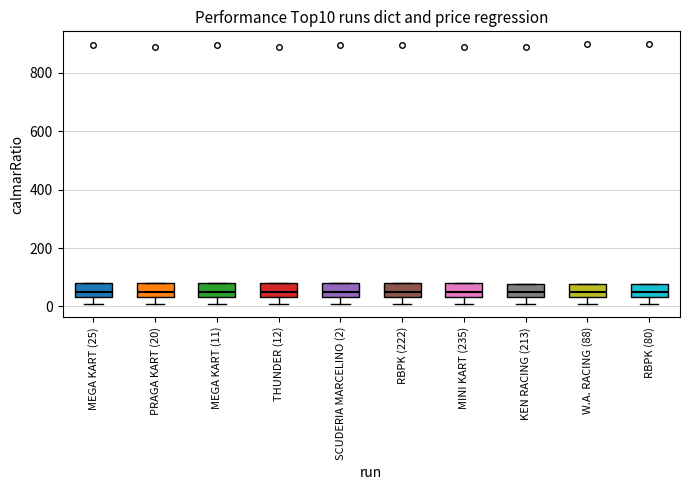

Where does the lower whisker of the box for W.A. RACING (88) end on the y-axis? The values are not printed on the chart, so give them approximately, as read against the axis.

0